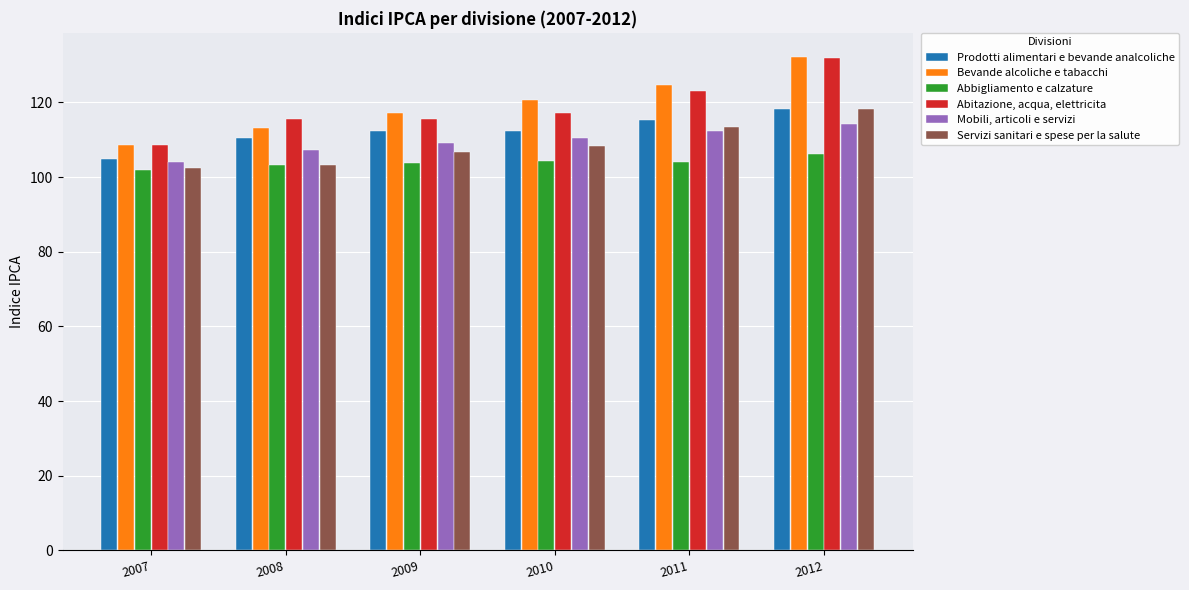

How many data points does each series have?

6